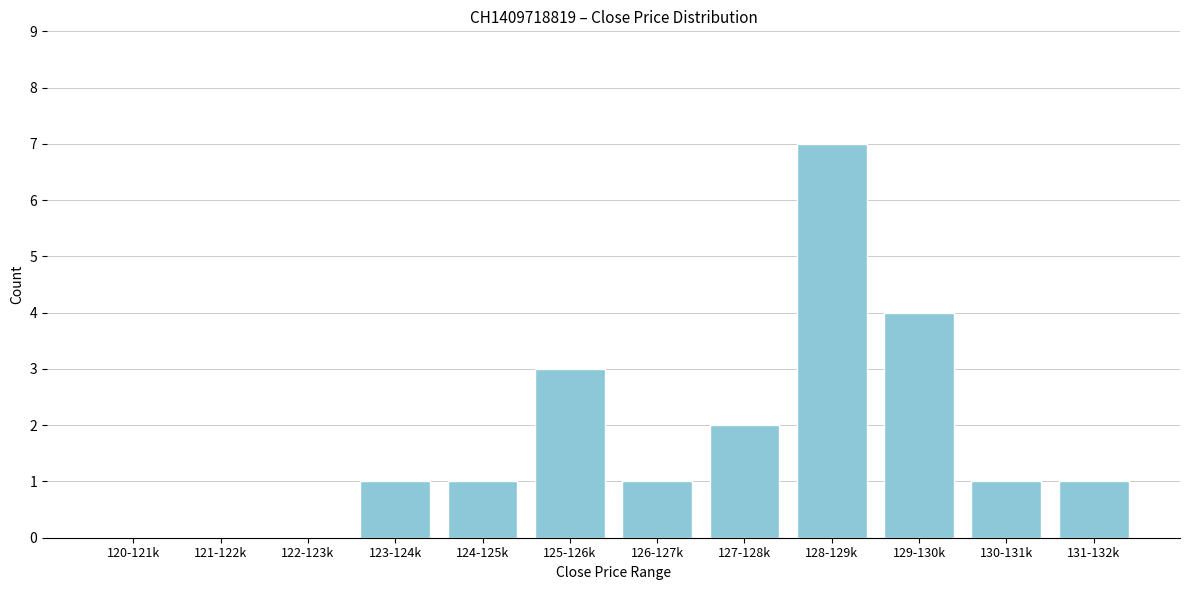

Reading left to right, extract all data points from this chart.

120-121k=0	121-122k=0	122-123k=0	123-124k=1	124-125k=1	125-126k=3	126-127k=1	127-128k=2	128-129k=7	129-130k=4	130-131k=1	131-132k=1